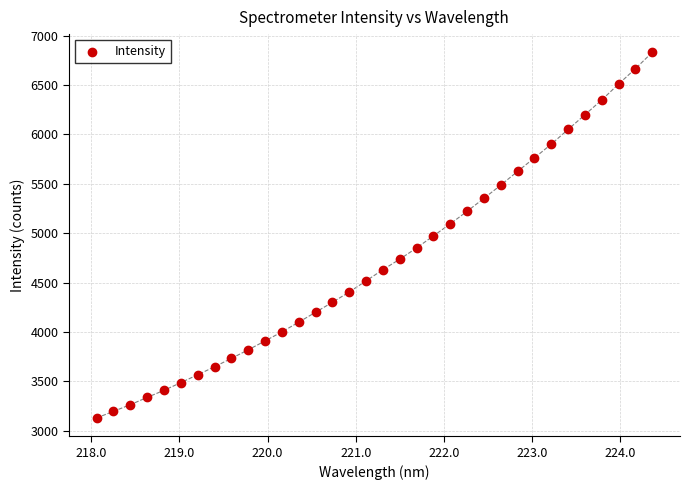

What is the range of X values (max minus min)?

6.3